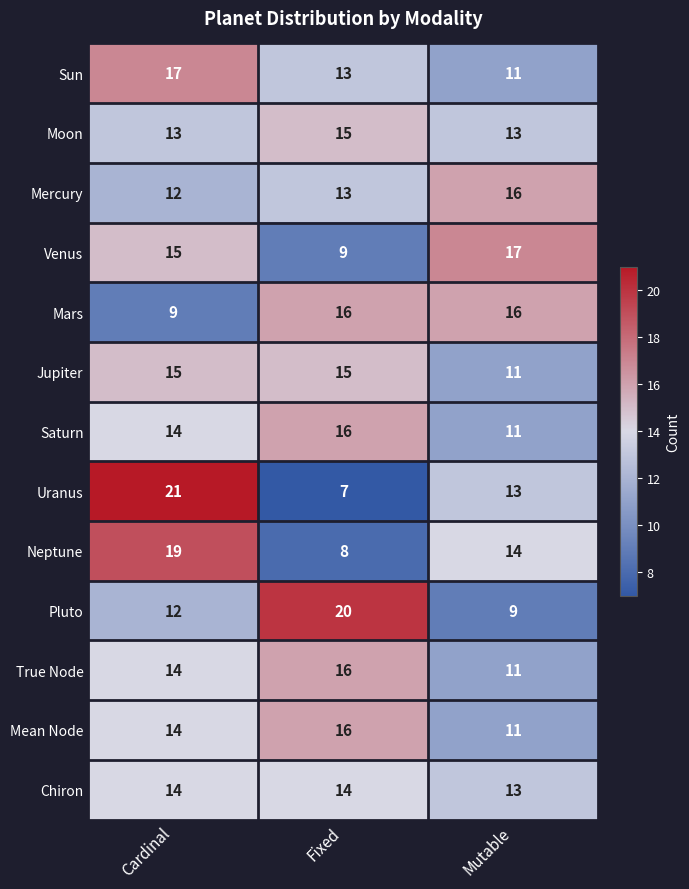

What is the average value of the Moon series?

14